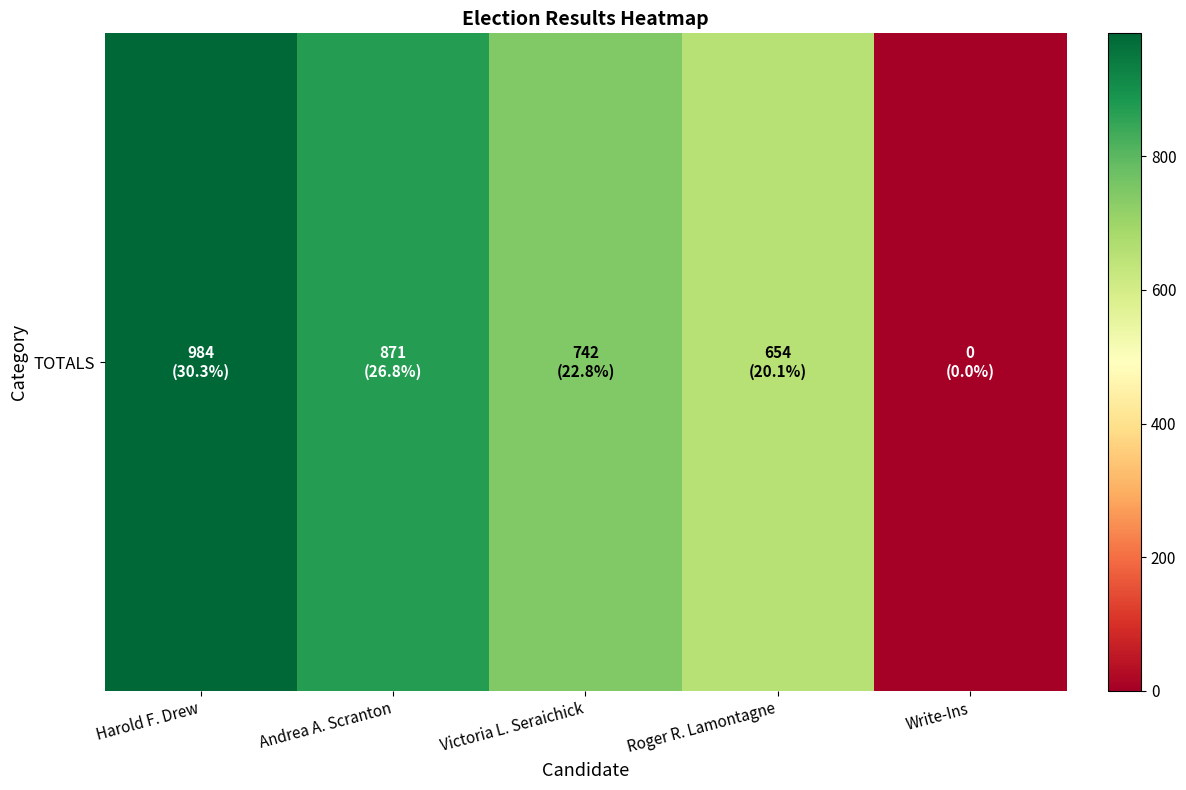

Reading right to left, transcribe all the data shown in this chart.

Write-Ins=0	Roger R. Lamontagne=654	Victoria L. Seraichick=742	Andrea A. Scranton=871	Harold F. Drew=984